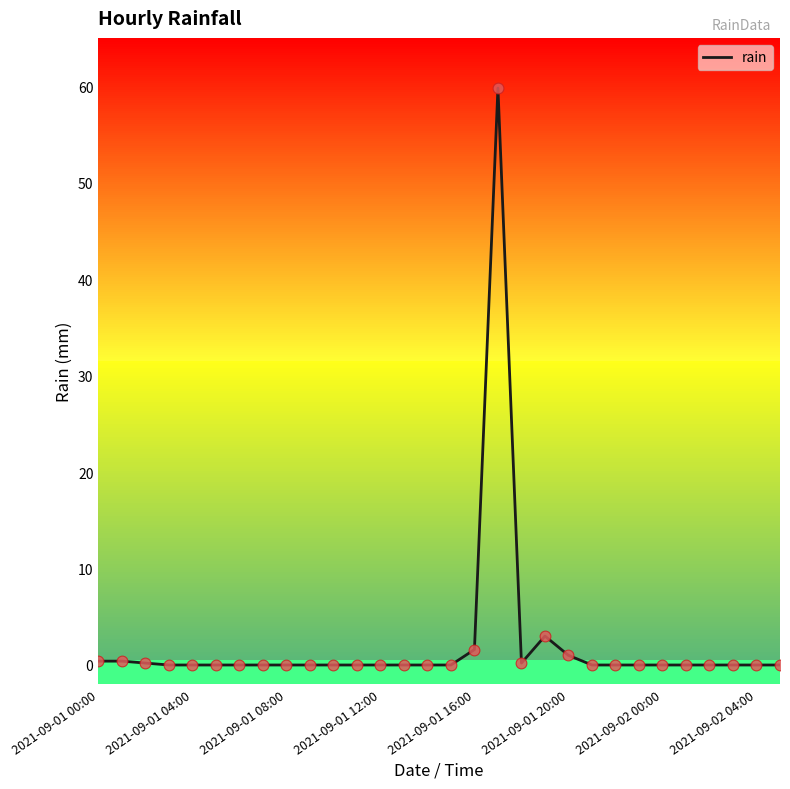

Which has a higher value, 17 or 11?

17